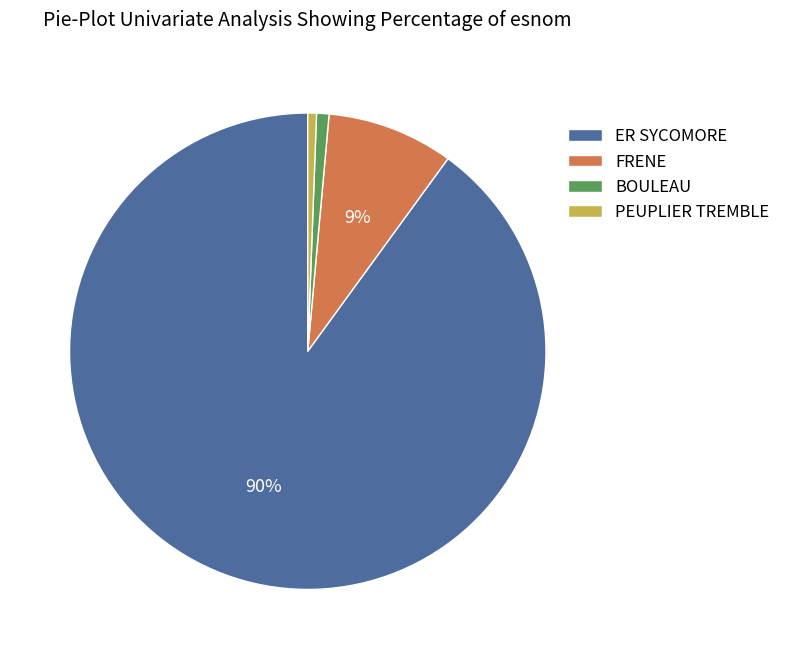

Between ER SYCOMORE and BOULEAU, which is larger?

ER SYCOMORE